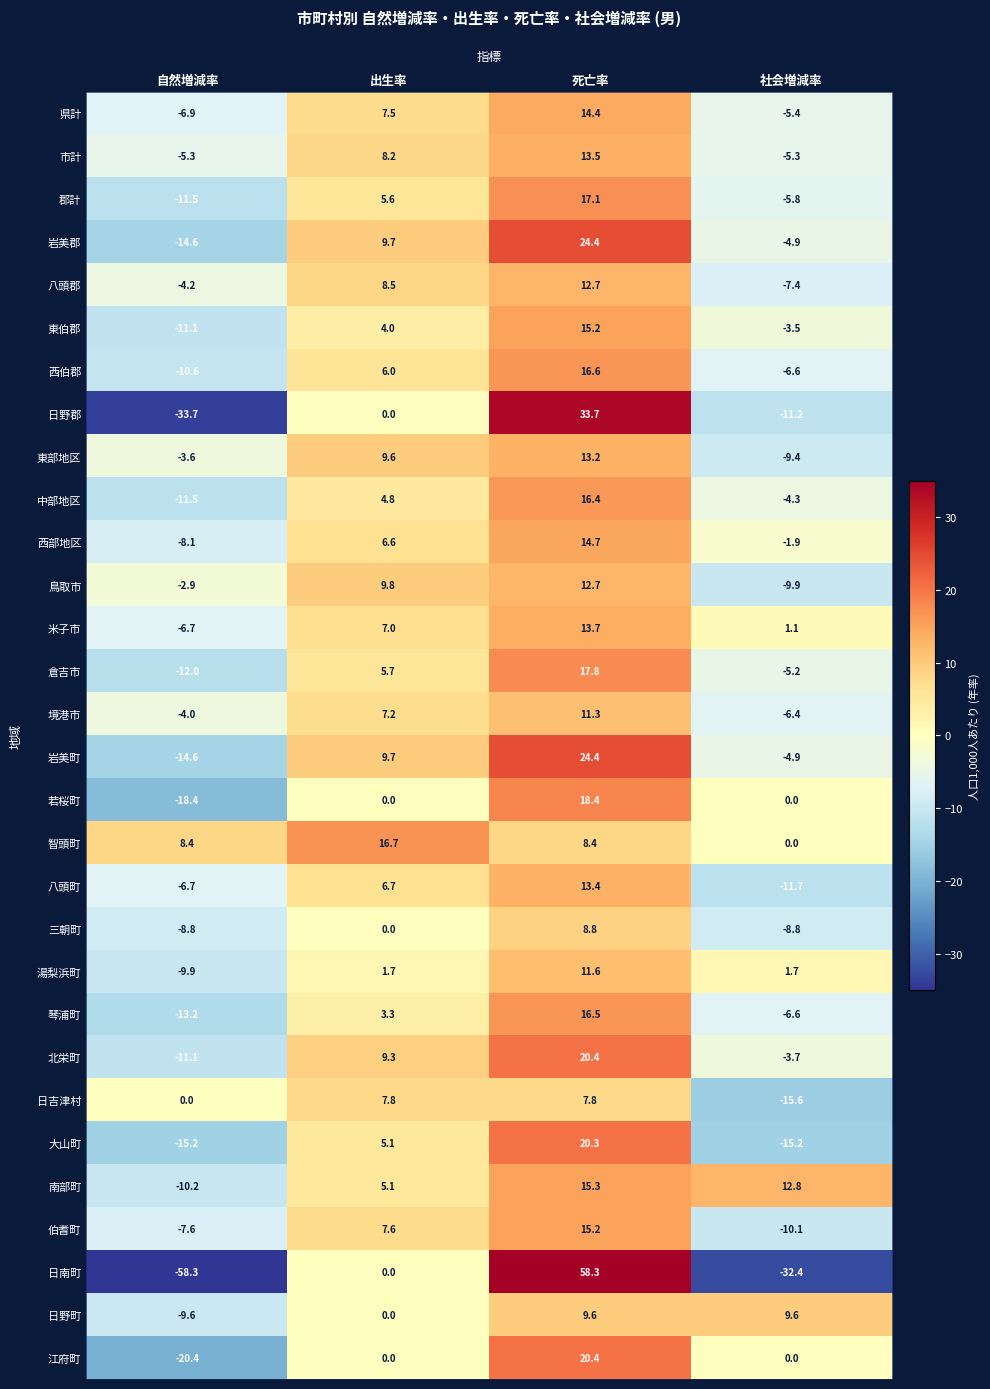

Which series has the widest spread of values?

日南町